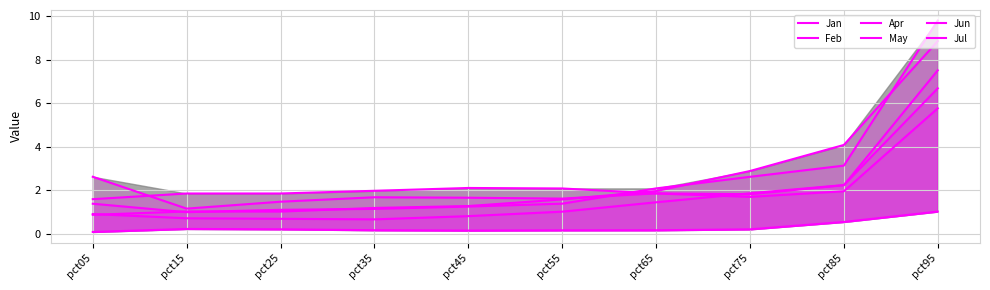

What is the spread (max minus min) of values at pct85?

3.5